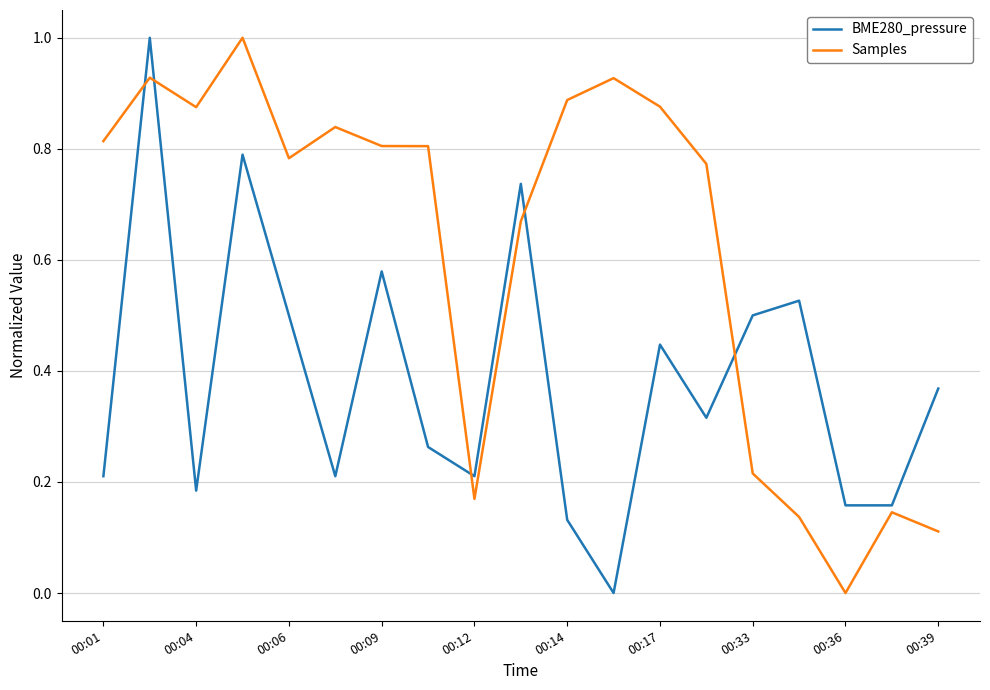

What is the difference between the maximum and minimum values in the Samples series?

1.0